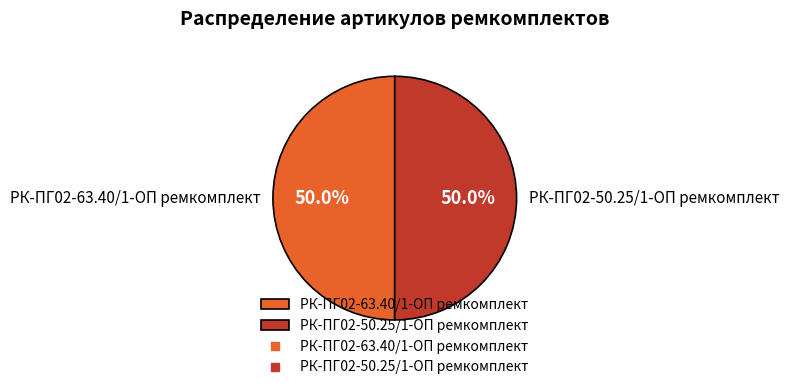

What percentage do РК-ПГ02-50.25/1-ОП ремкомплект and РК-ПГ02-63.40/1-ОП ремкомплект together represent?

100.0%